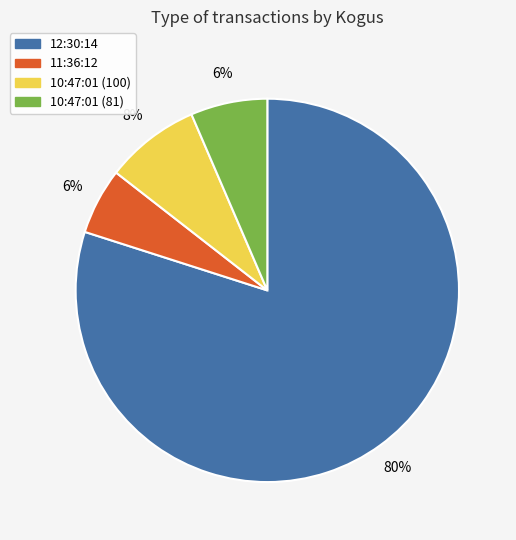

What is the largest slice in the pie chart?

12:30:14